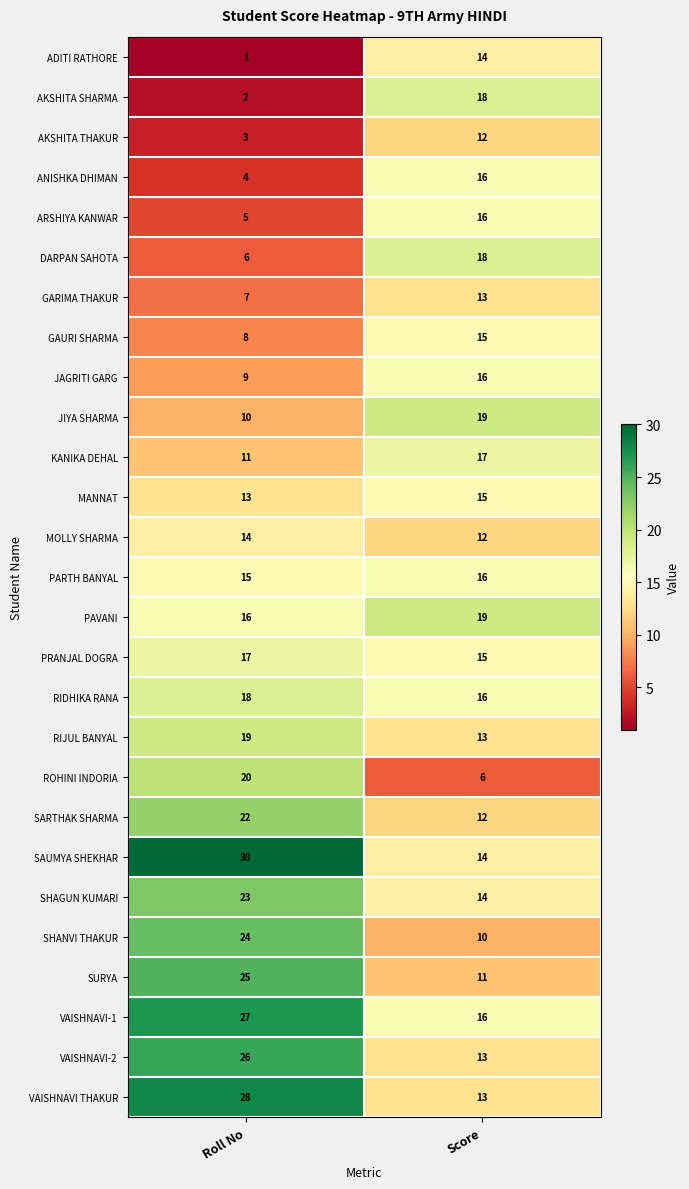

Read the JIYA SHARMA value at Score.

19